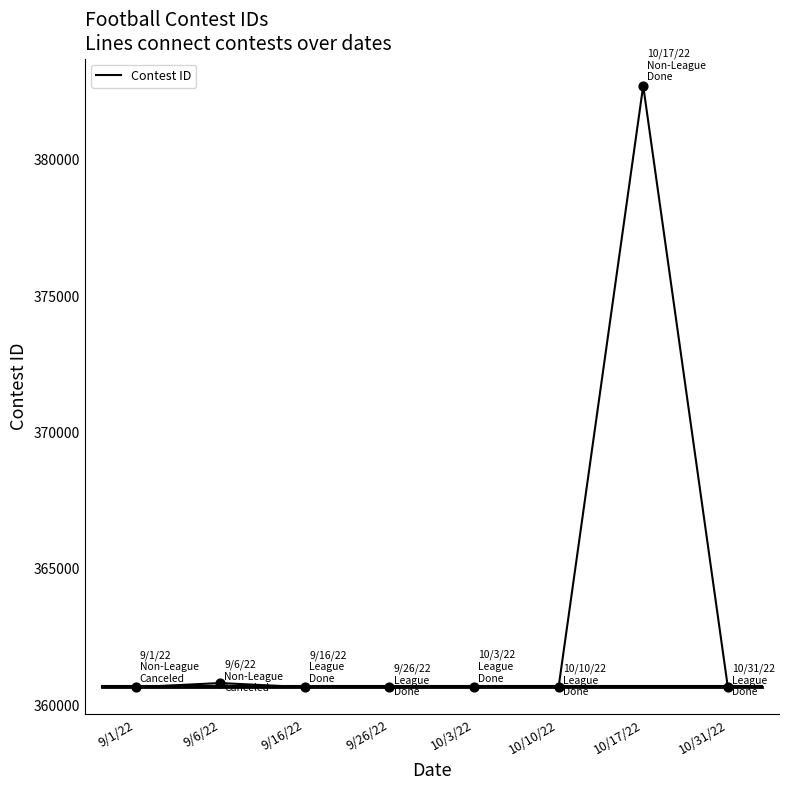

Which has a higher value, 10/17/22 or 10/31/22?

10/17/22